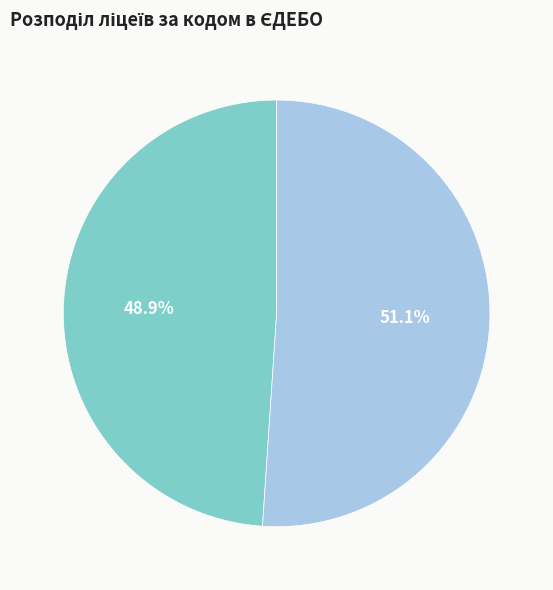

Does any single category account for the majority?

Yes